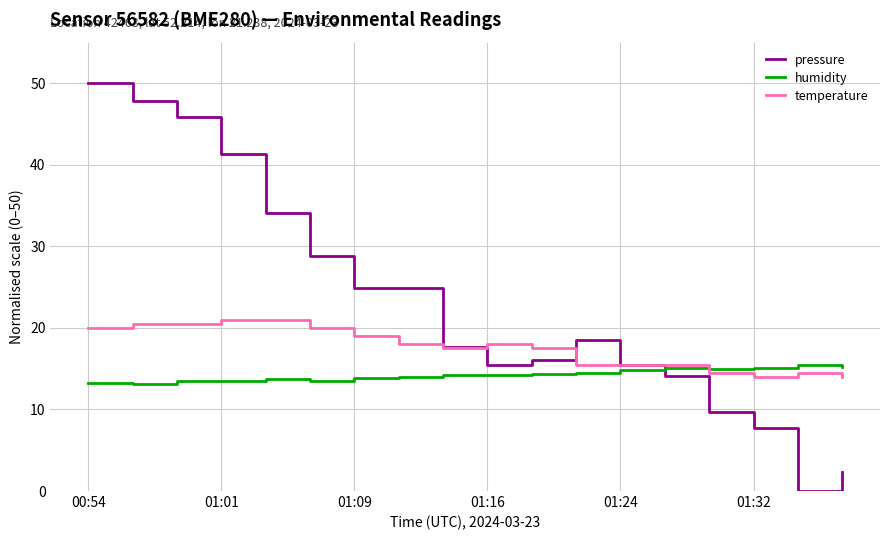

Does the chart display data point markers on the line(s)?

No